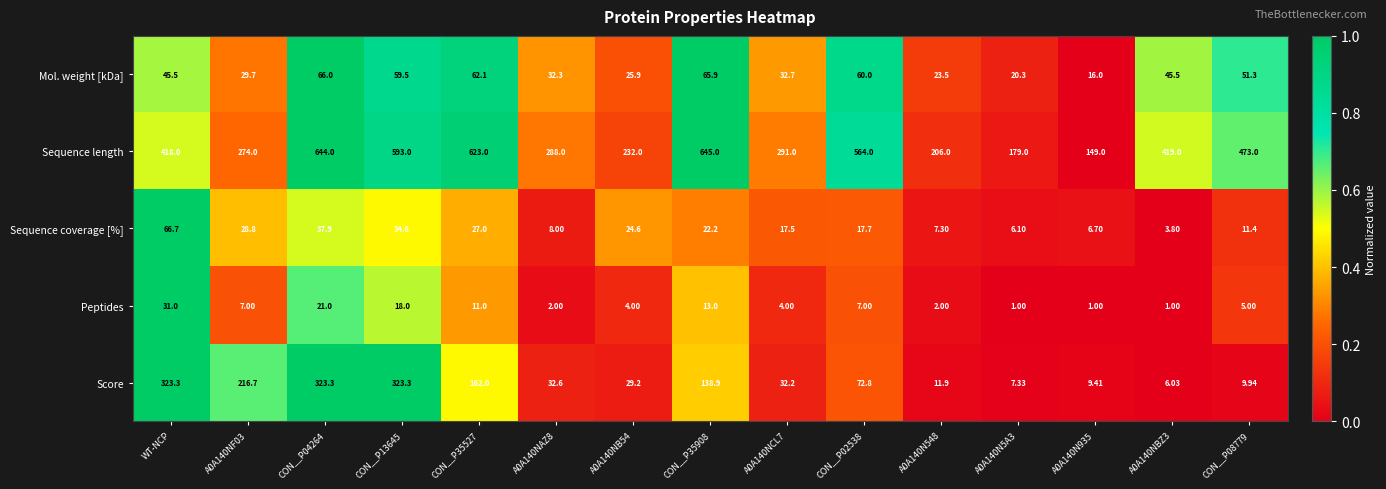

Is the value of Sequence length at A0A140N935 greater than the value of Mol. weight [kDa] at A0A140NB54?

Yes